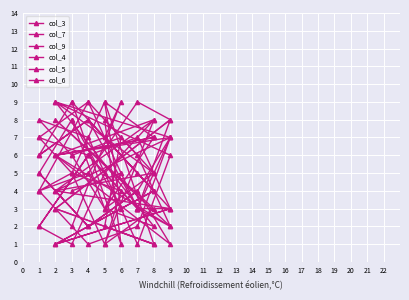

Between 1 and 2, which series saw the biggest shift?

col_3